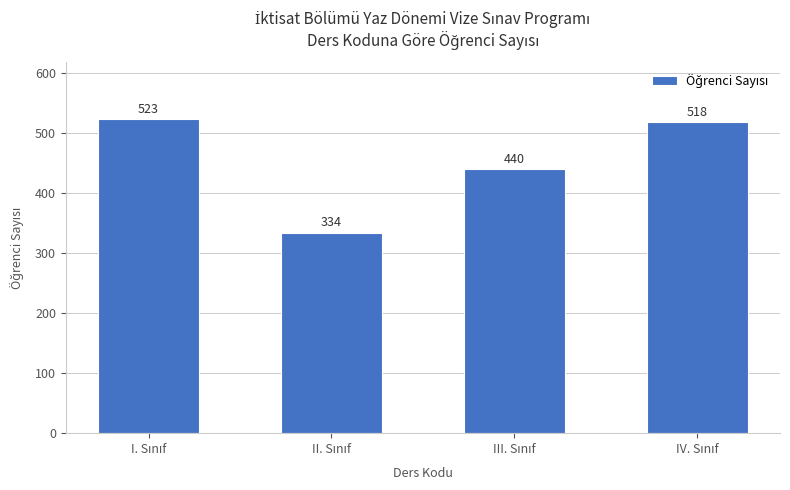

What is the minimum value shown in the chart?

334